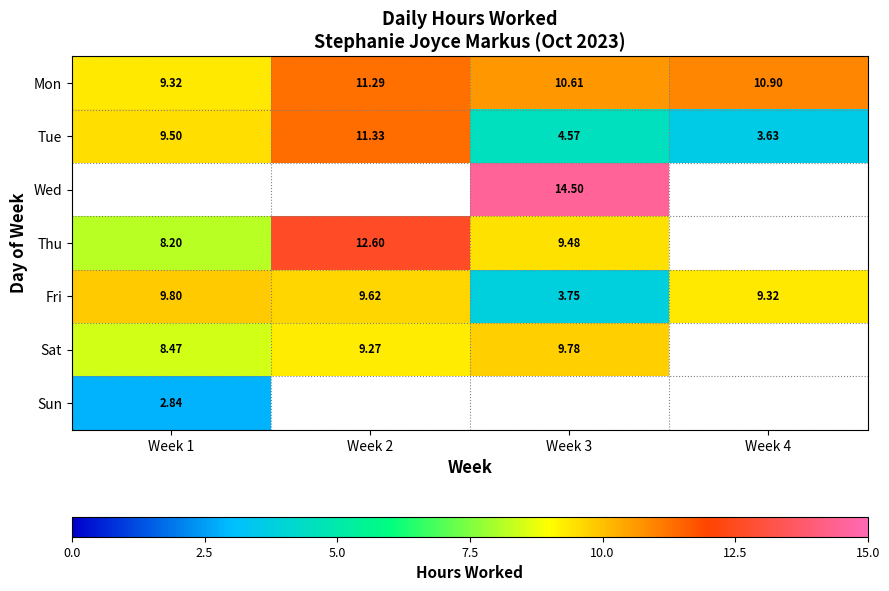

How many series are shown in this chart?

7